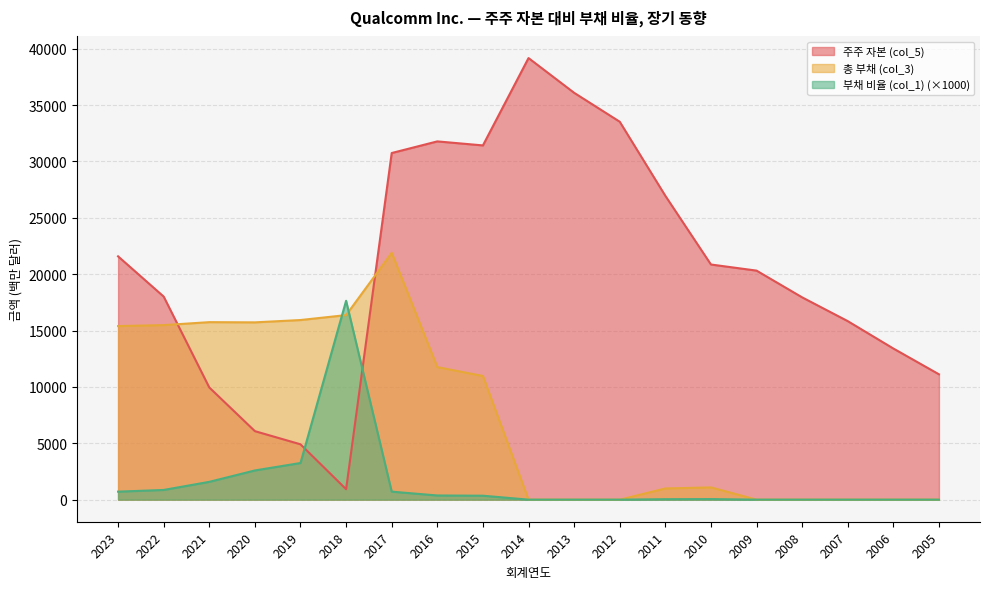

Reading left to right, list all the values displayed in this chart.

주주 자본 (col_5): 2023=21581	2022=18013	2021=9950	2020=6077	2019=4909	2018=928	2017=30746	2016=31778	2015=31421	2014=39169	2013=36088	2012=33523	2011=26951	2010=20858	2009=20316	2008=17944	2007=15835	2006=13406	2005=11119
총 부채 (col_3): 2023=15398	2022=15482	2021=15745	2020=15726	2019=15933	2018=16370	2017=21893	2016=11757	2015=10969	2014=0	2013=0	2012=0	2011=994	2010=1086	2009=0	2008=0	2007=0	2006=0	2005=0
부채 비율 (col_1): 2023=710	2022=860	2021=1580	2020=2590	2019=3250	2018=17640	2017=710	2016=370	2015=350	2014=0	2013=0	2012=0	2011=40	2010=50	2009=0	2008=0	2007=0	2006=0	2005=0